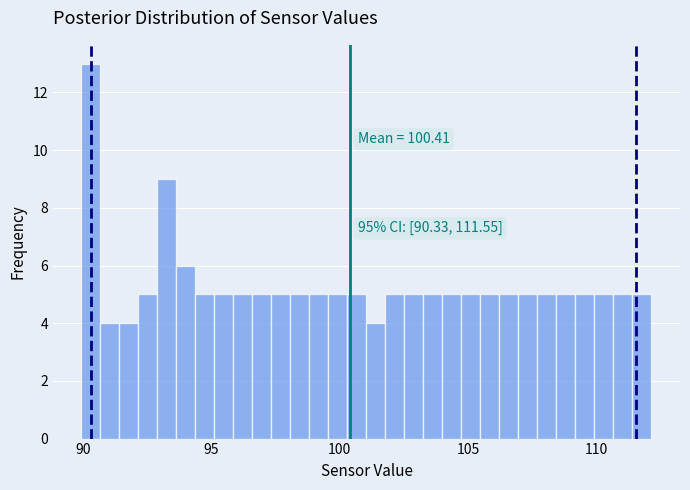

Read against the x-axis, roughly where is the centre of the tallest bar?

90.5